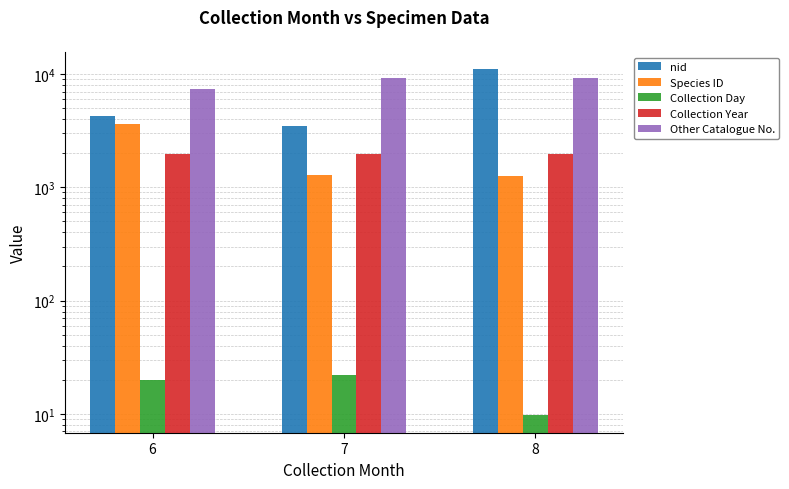

Is it true that Other Catalogue No. equals 9238.0 at 8?

True